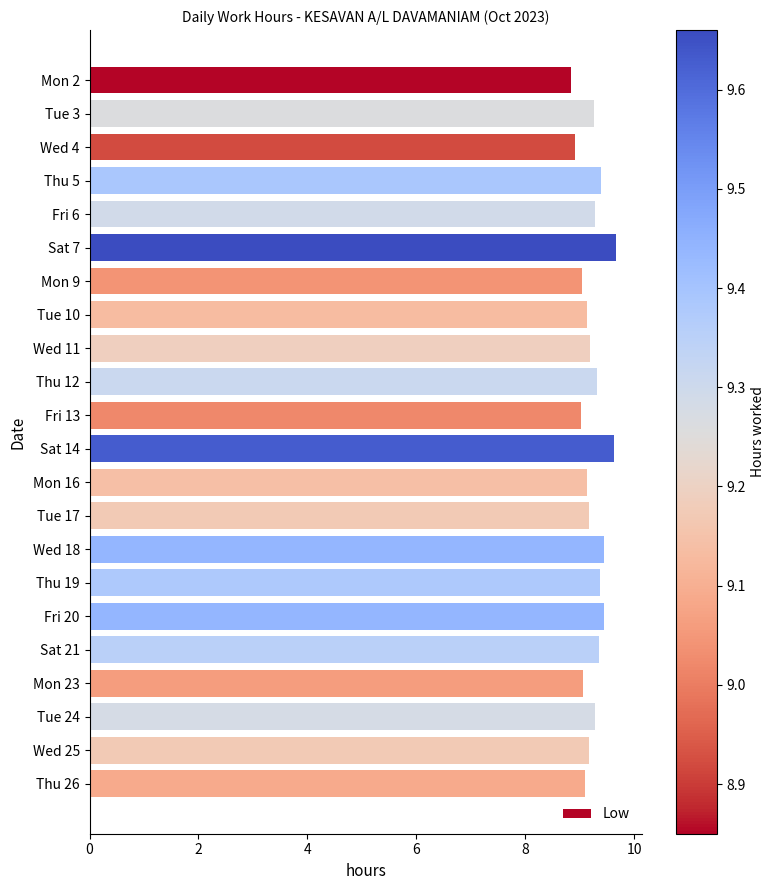

Which has a higher value, Tue 10 or Thu 5?

Thu 5